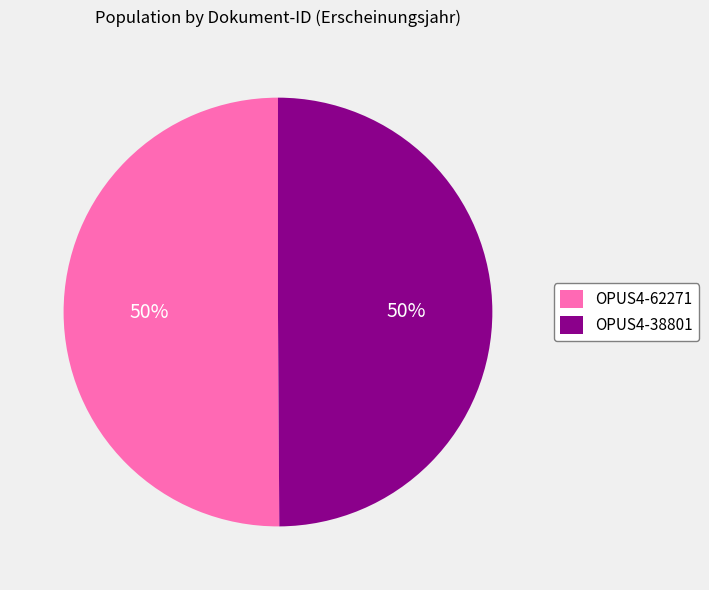

True or false: OPUS4-38801 accounts for 41% of the total.

False